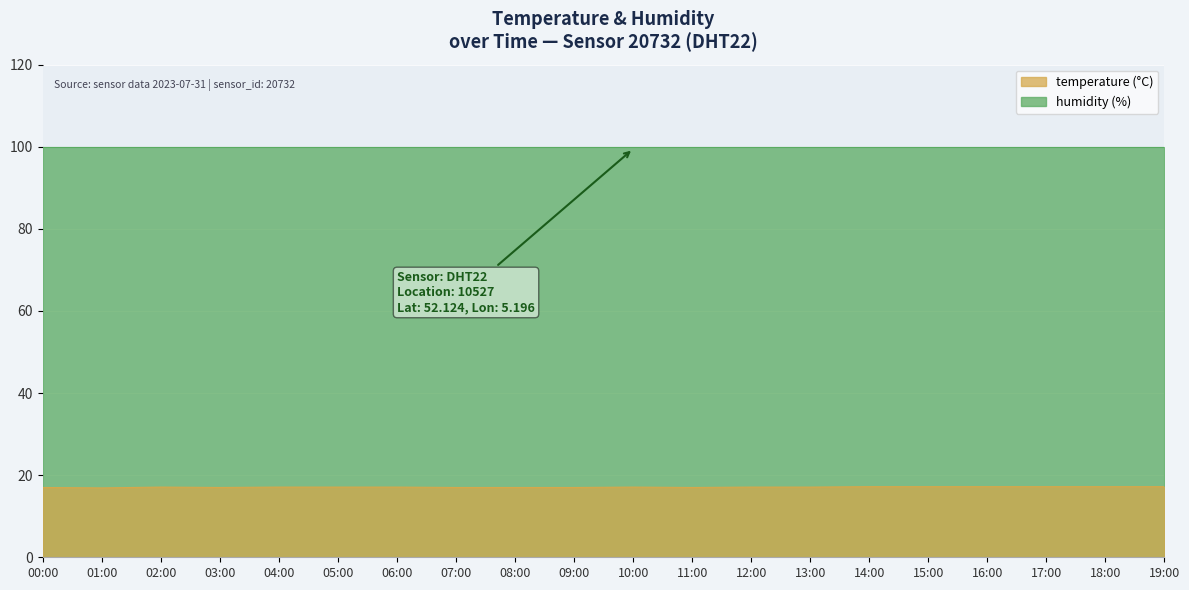

What is the difference between the values at 08:00 and 12:00?

0.1